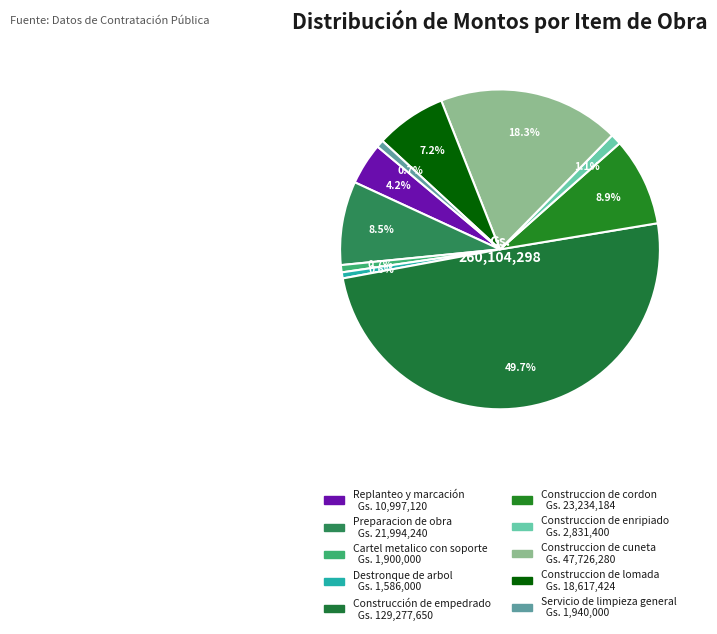

Combined, do Construccion de enripiado and Construccion de cuneta account for over 50%?

No